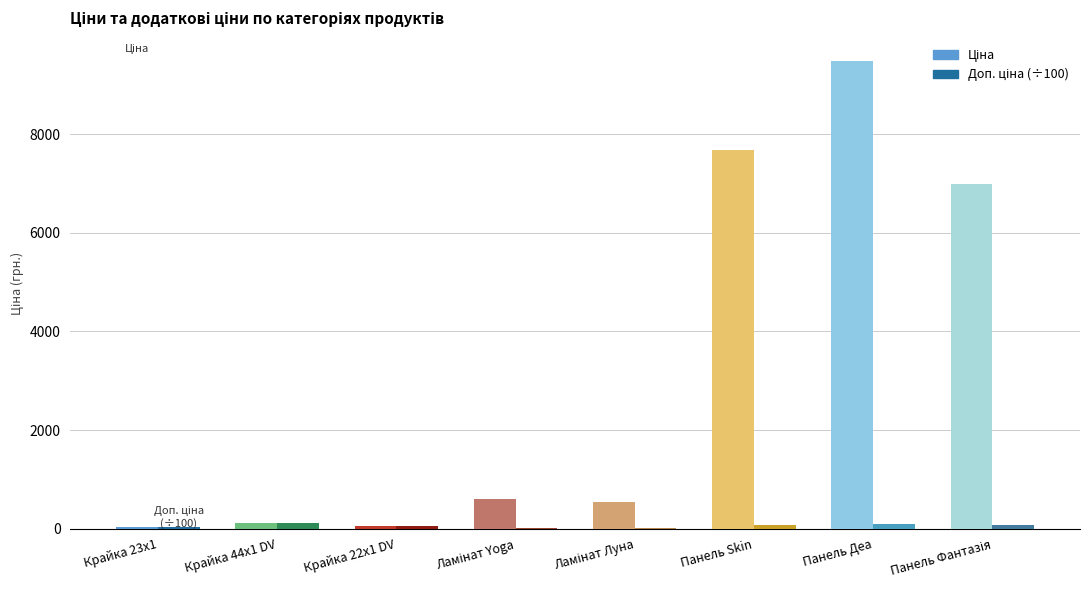

At which category is the sum across all series the highest?

Панель Деа